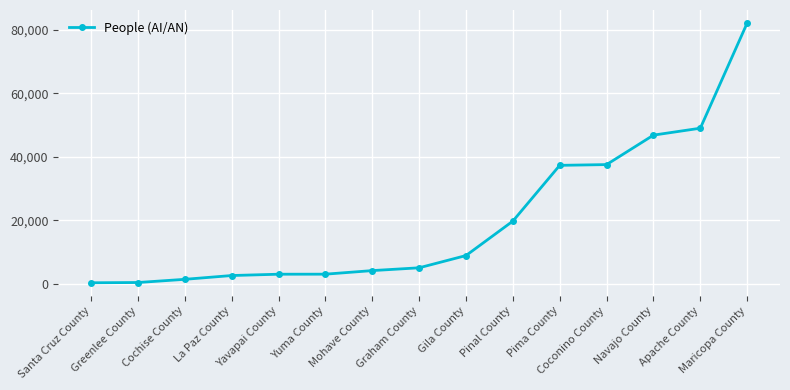

Is it true that the value at Apache County is 49011?

True